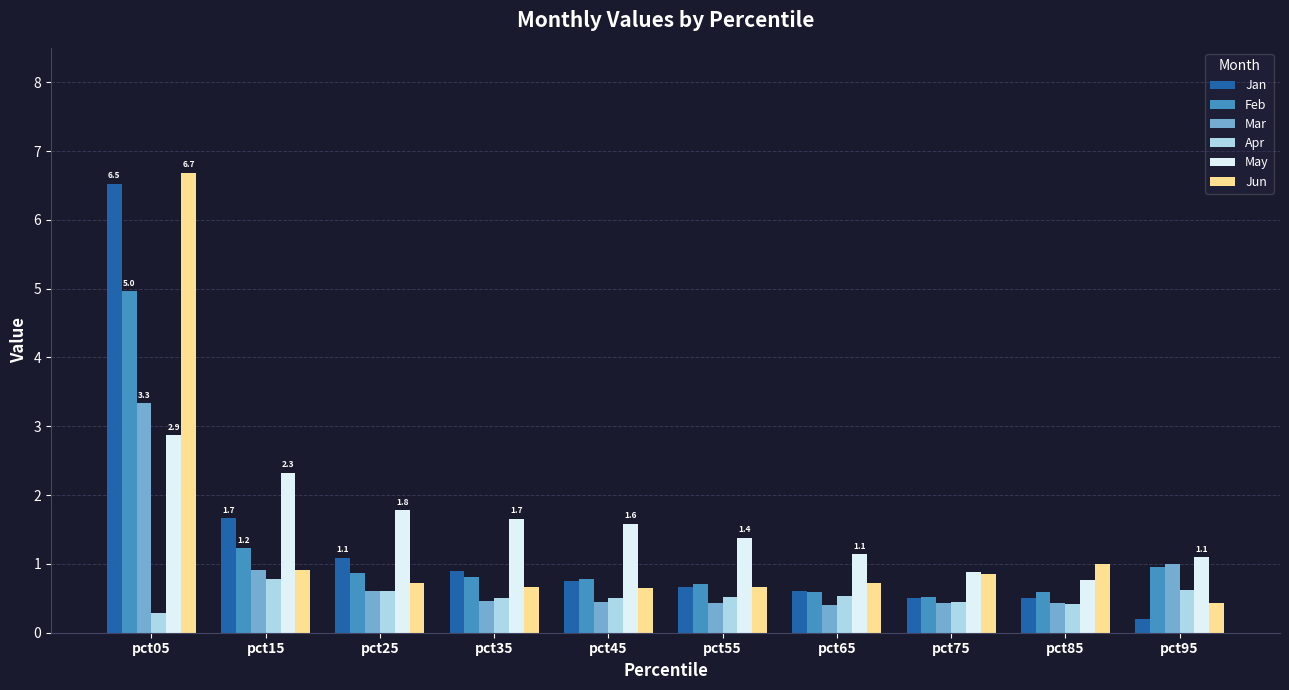

What is the minimum value shown in the chart?

0.2